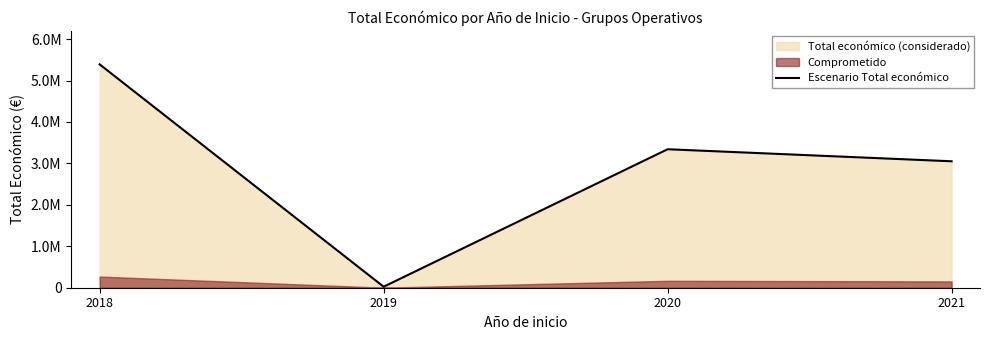

Is it true that the value at 2018 is 5390598?

True